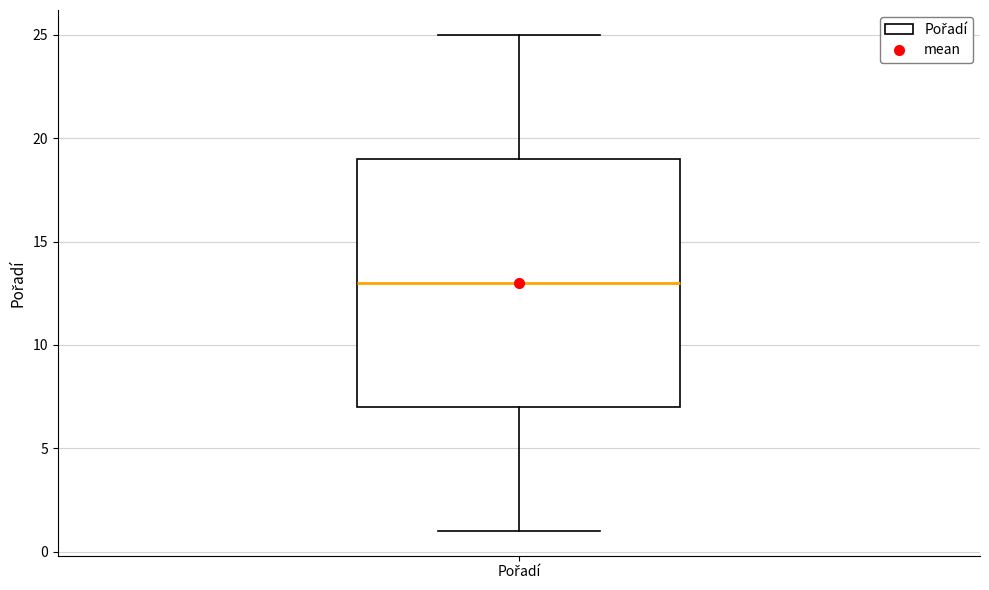

Where does the median line of the box for Pořadí sit on the y-axis? The values are not printed on the chart, so give them approximately, as read against the axis.

13